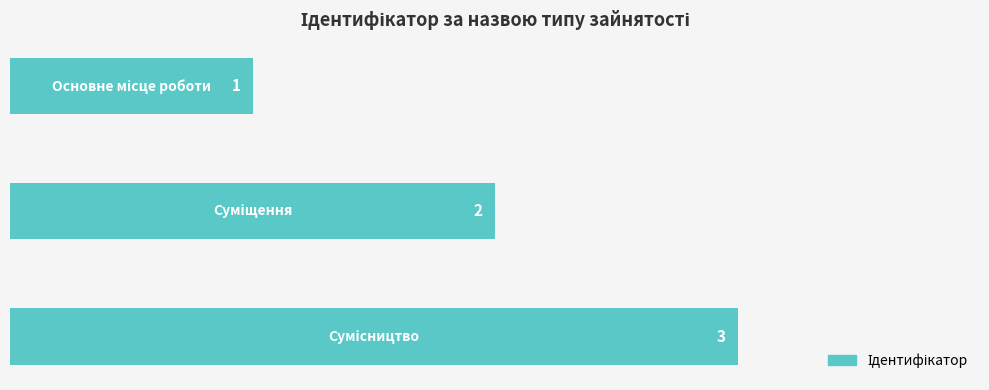

What is the value of the 2nd bar from the top?

2